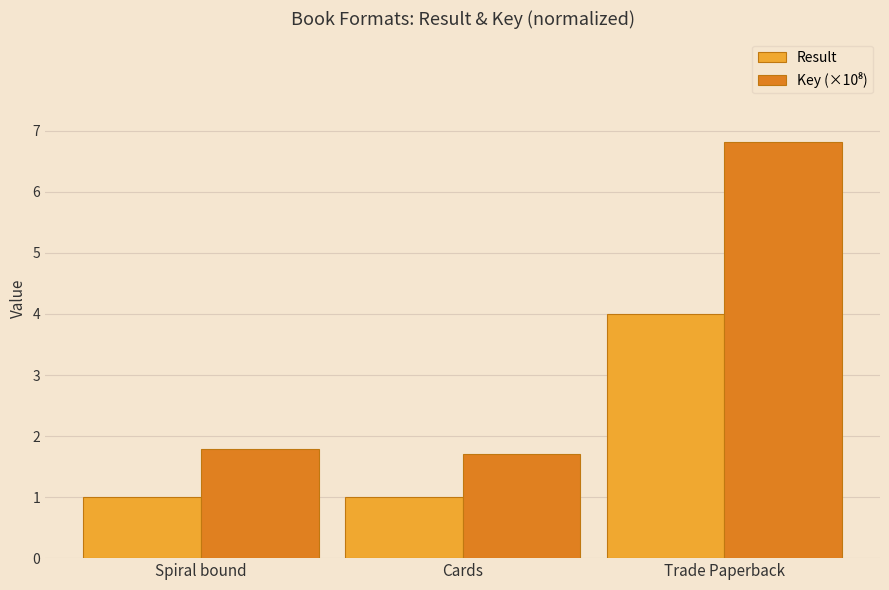

What is the sum of the Result values at Spiral bound and Cards?

2.0